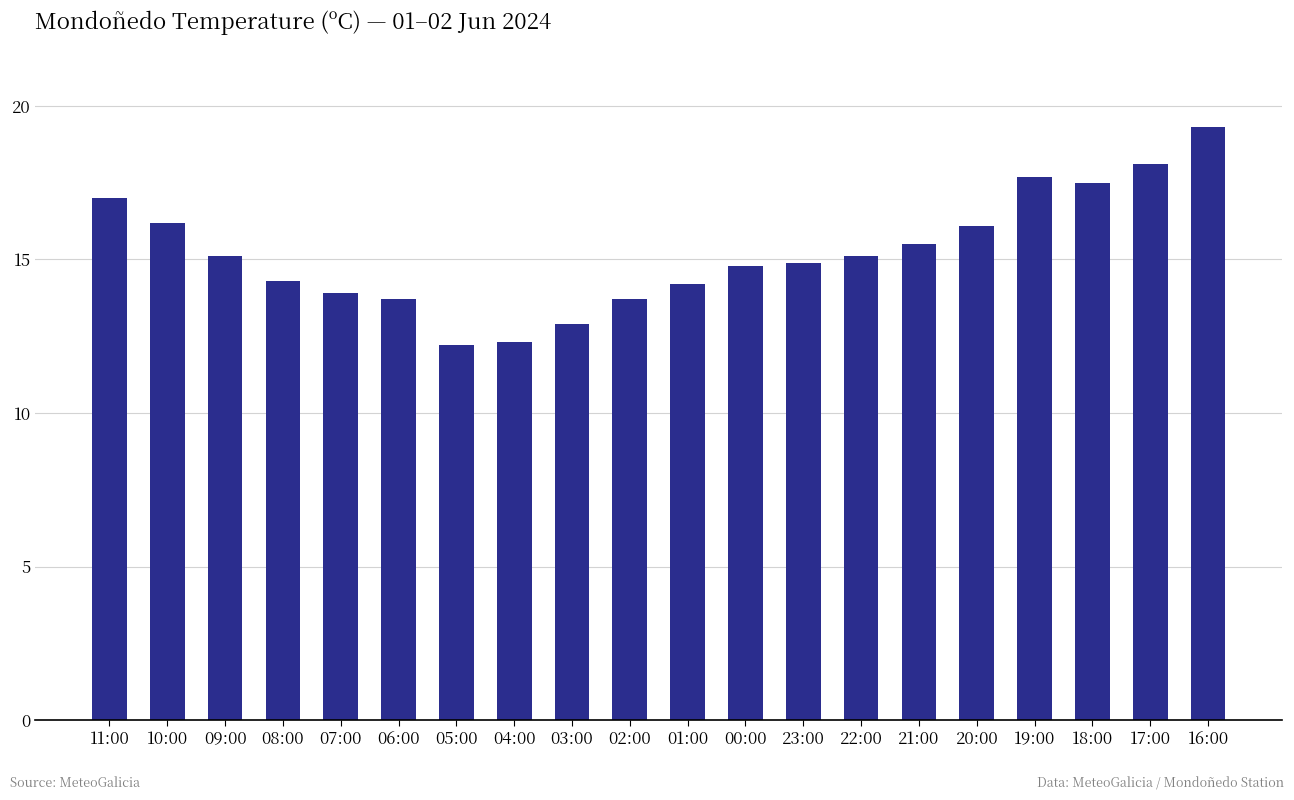

What is the greatest value displayed?

19.3